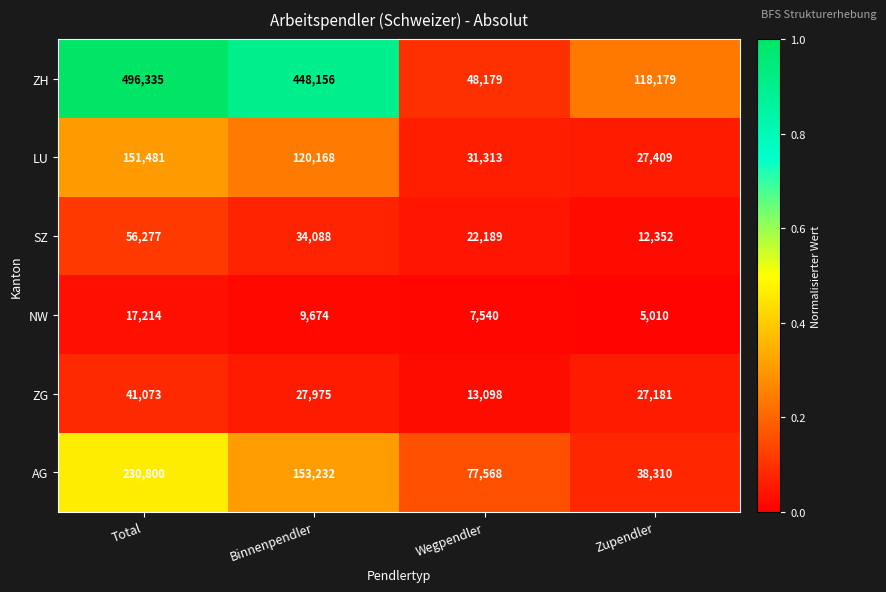

Which series has the largest range (max minus min)?

ZH